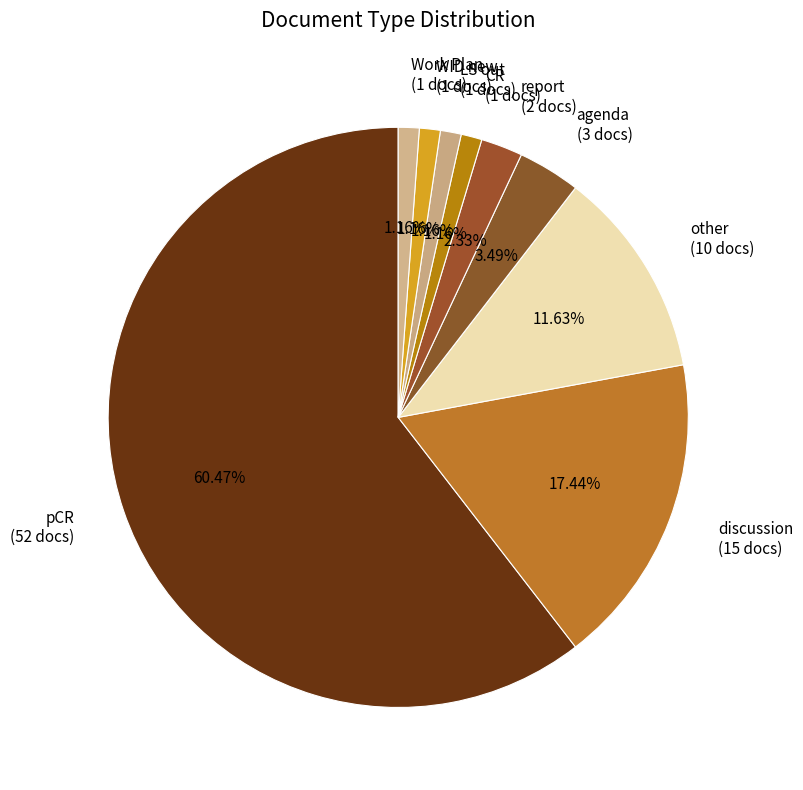

Combined, do agenda (3 docs) and discussion (15 docs) account for over 50%?

No